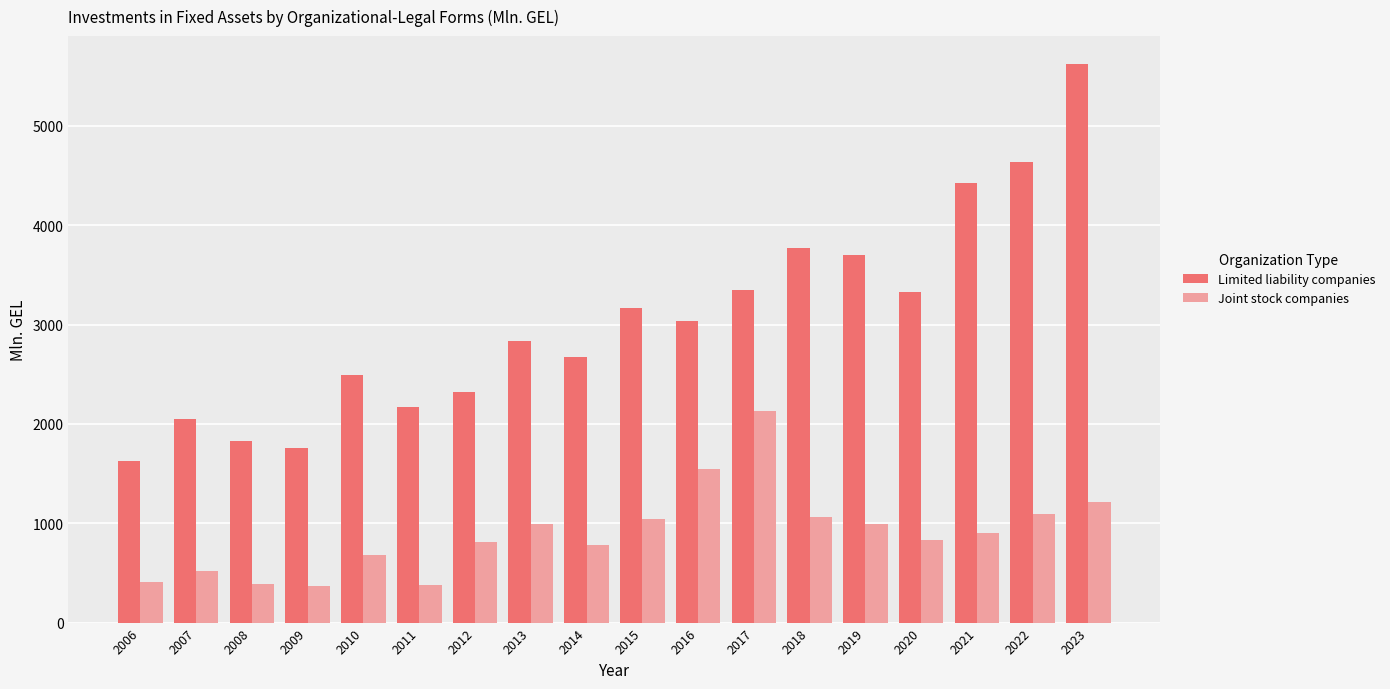

Which series changed the most between 2017 and 2023?

Limited liability companies